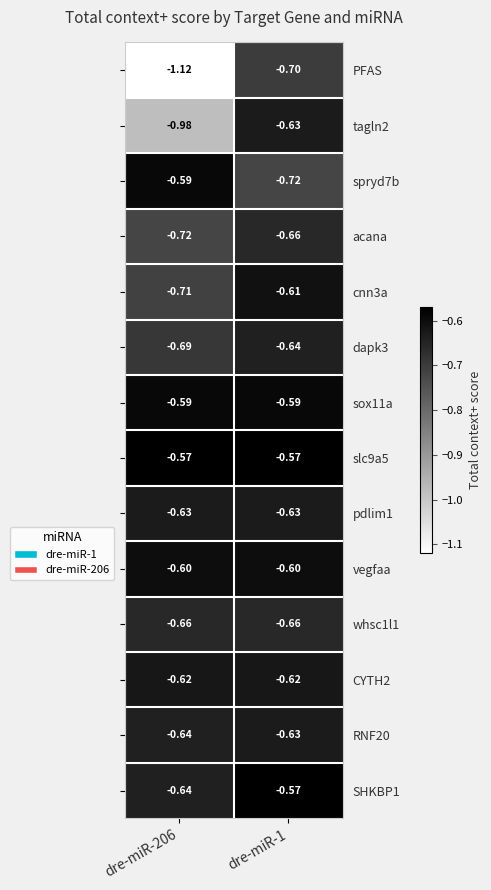

Is the value of tagln2 at dre-miR-206 greater than the value of RNF20 at dre-miR-206?

No